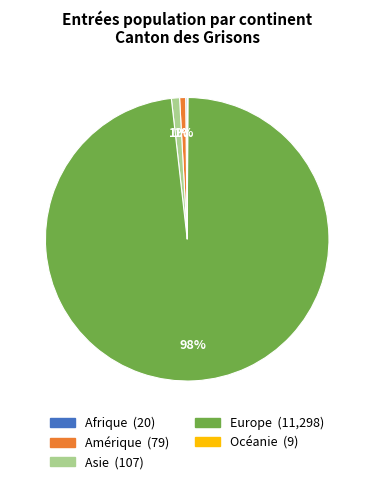

Which category accounts for the majority?

Europe